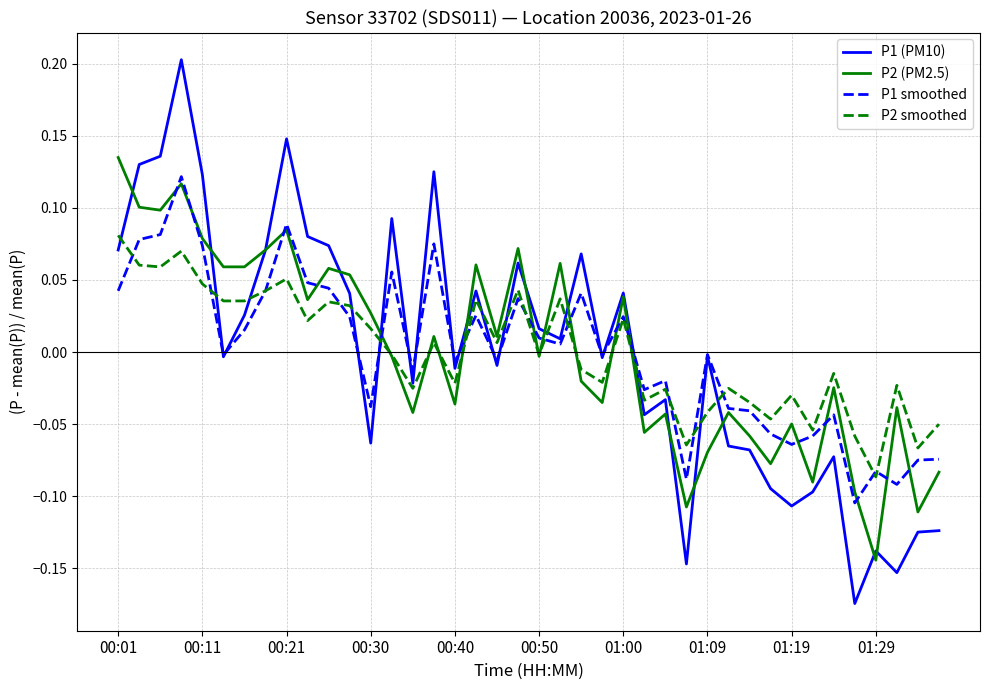

Is this an area chart (filled region under the line)?

No